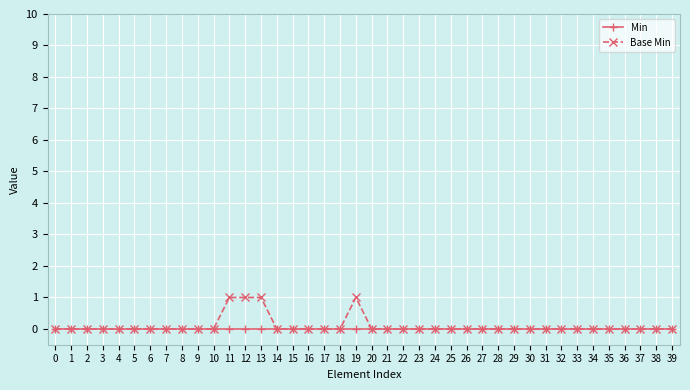

How many lines are shown in the chart?

2